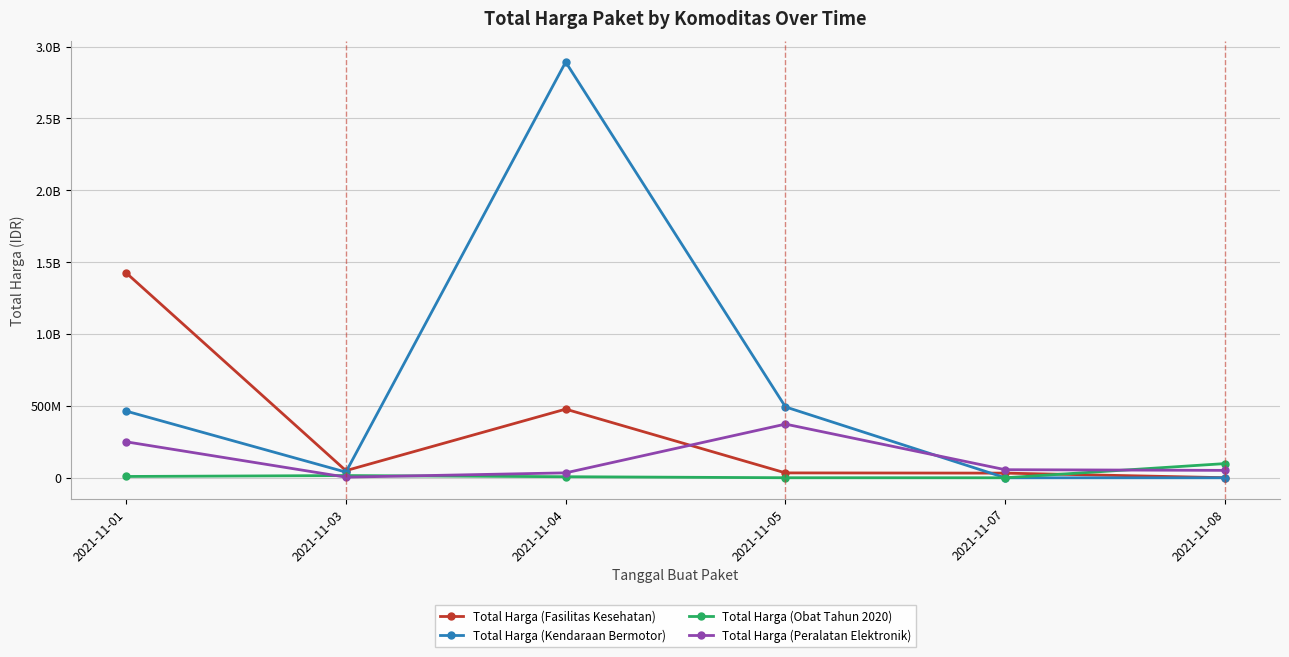

Does the chart have visible grid lines?

Yes